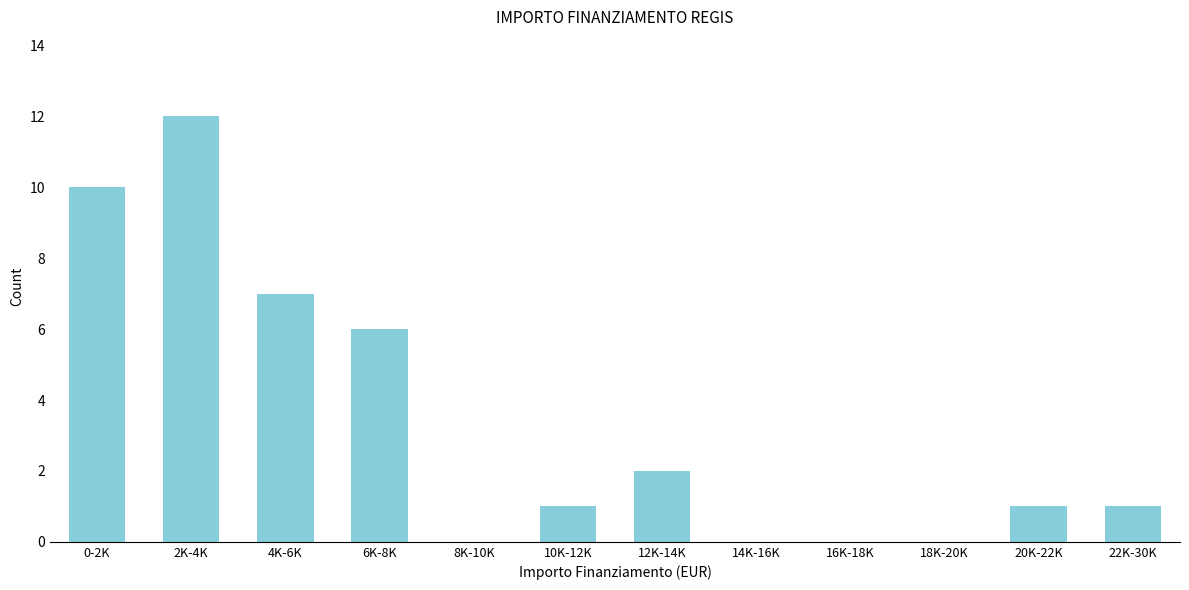

Reading right to left, transcribe all the data shown in this chart.

22K-30K=1	20K-22K=1	18K-20K=0	16K-18K=0	14K-16K=0	12K-14K=2	10K-12K=1	8K-10K=0	6K-8K=6	4K-6K=7	2K-4K=12	0-2K=10